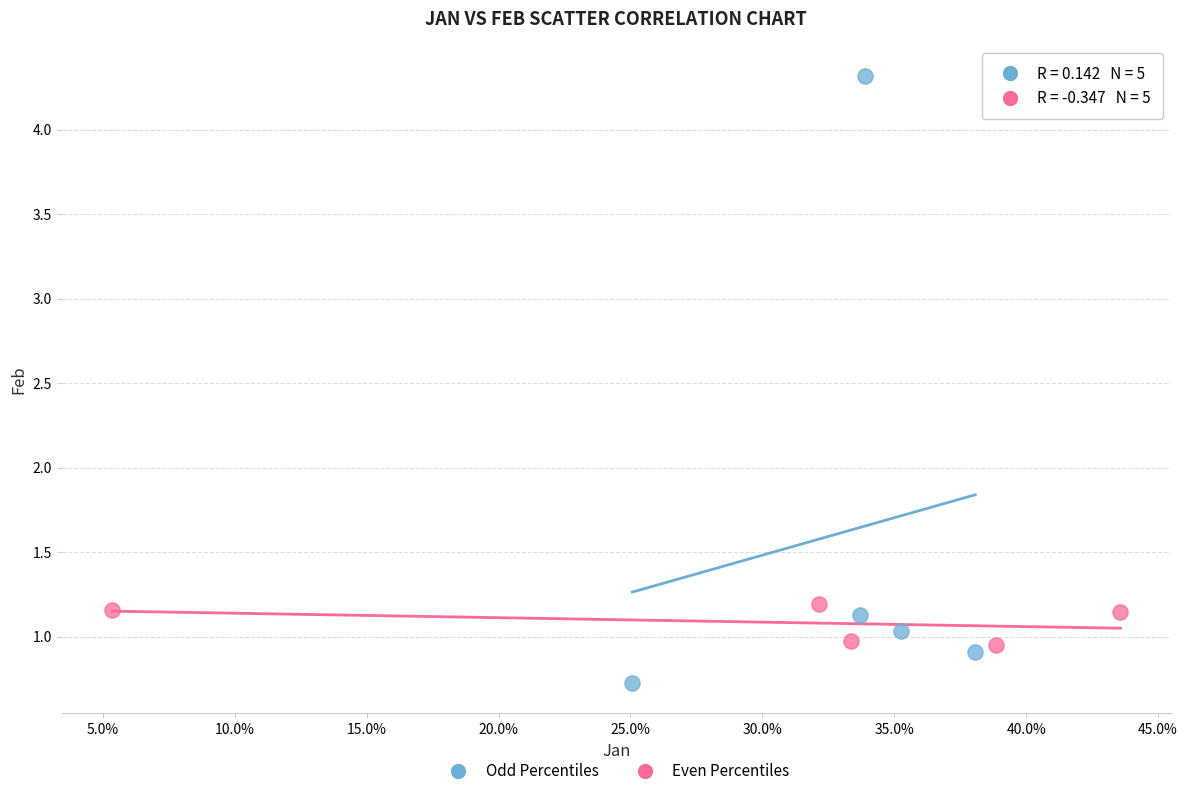

Which series contains the highest Y value?

Odd Percentiles